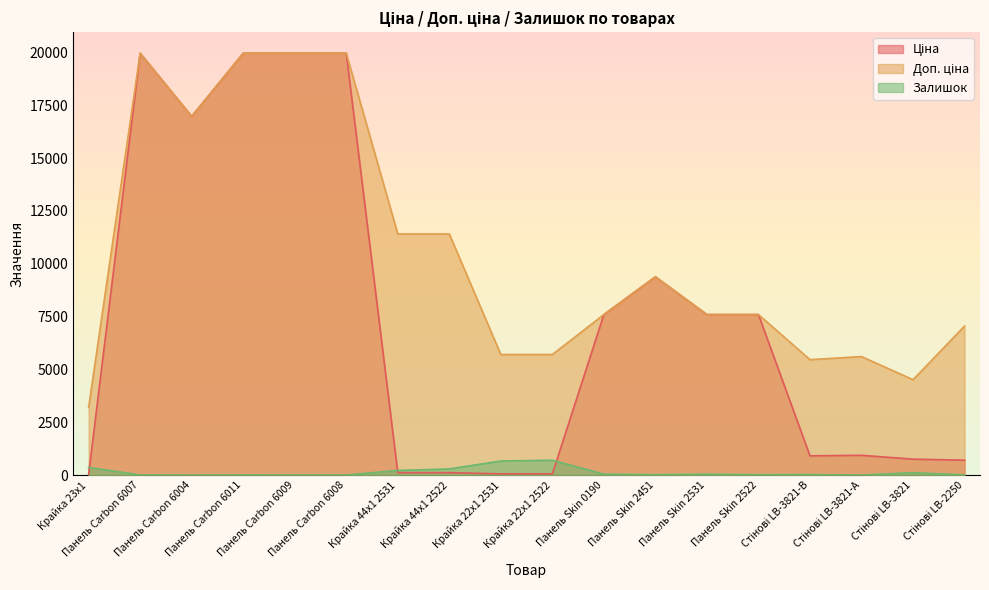

At which category is the sum across all series the highest?

Панель Carbon 6007